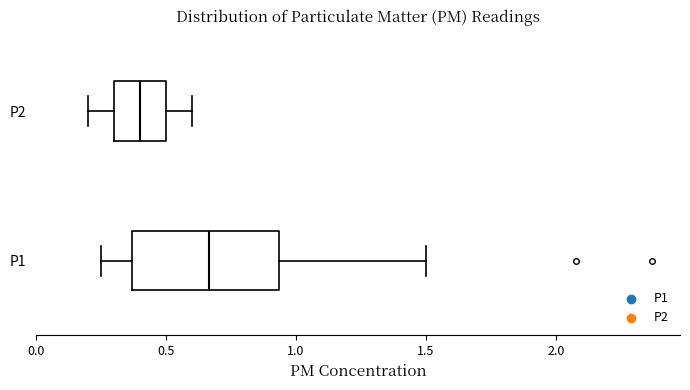

Reading bottom to top, transcribe this box plot: for each box, give where its median line is, the range the box spans, and where its two whiskers end, as read against the x-axis. The values are not printed on the chart, so give them approximately, as read against the axis.

P1: median 0.65, box 0.35 to 0.95, whiskers 0.25 to 1.50
P2: median 0.40, box 0.30 to 0.50, whiskers 0.20 to 0.60